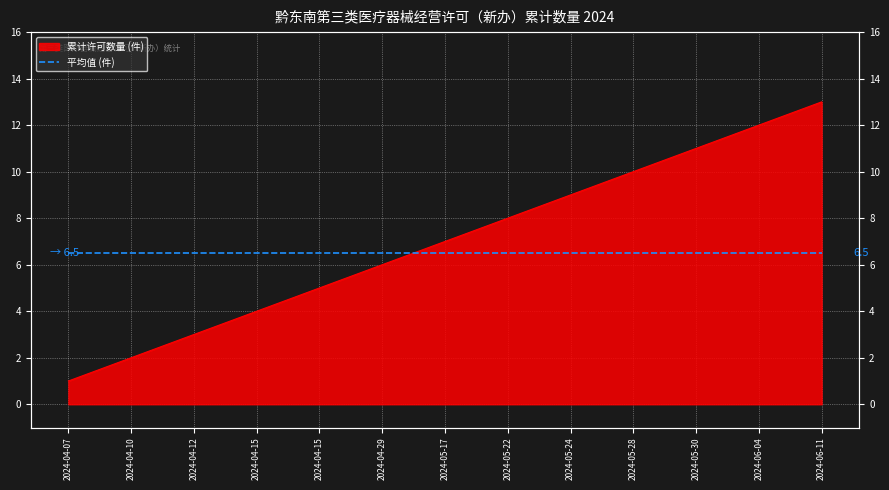

Rank the categories by value from lowest to highest.

2024-04-07, 2024-04-10, 2024-04-12, 2024-04-15, 2024-04-15, 2024-04-29, 2024-05-17, 2024-05-22, 2024-05-24, 2024-05-28, 2024-05-30, 2024-06-04, 2024-06-11